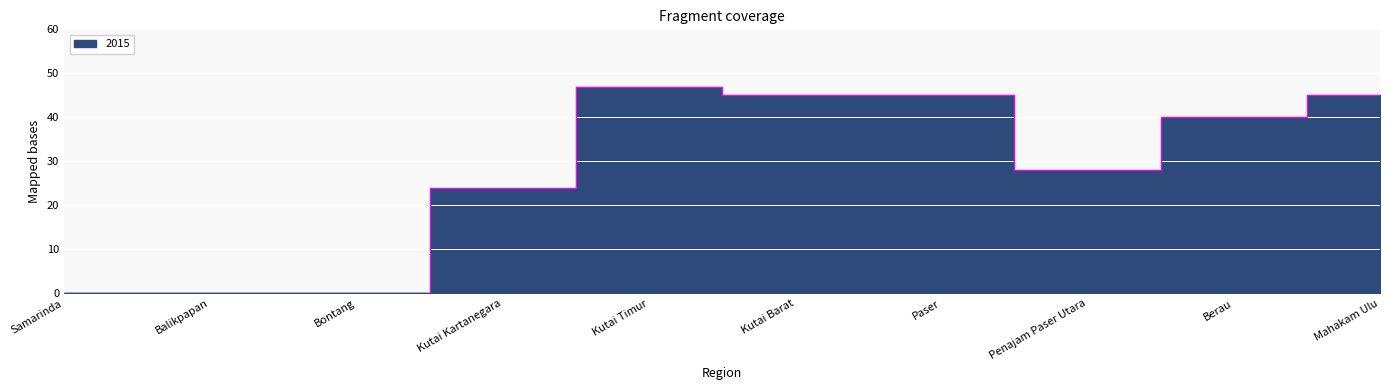

How many interior local valleys (lower than both neighbors) does the data have?

1